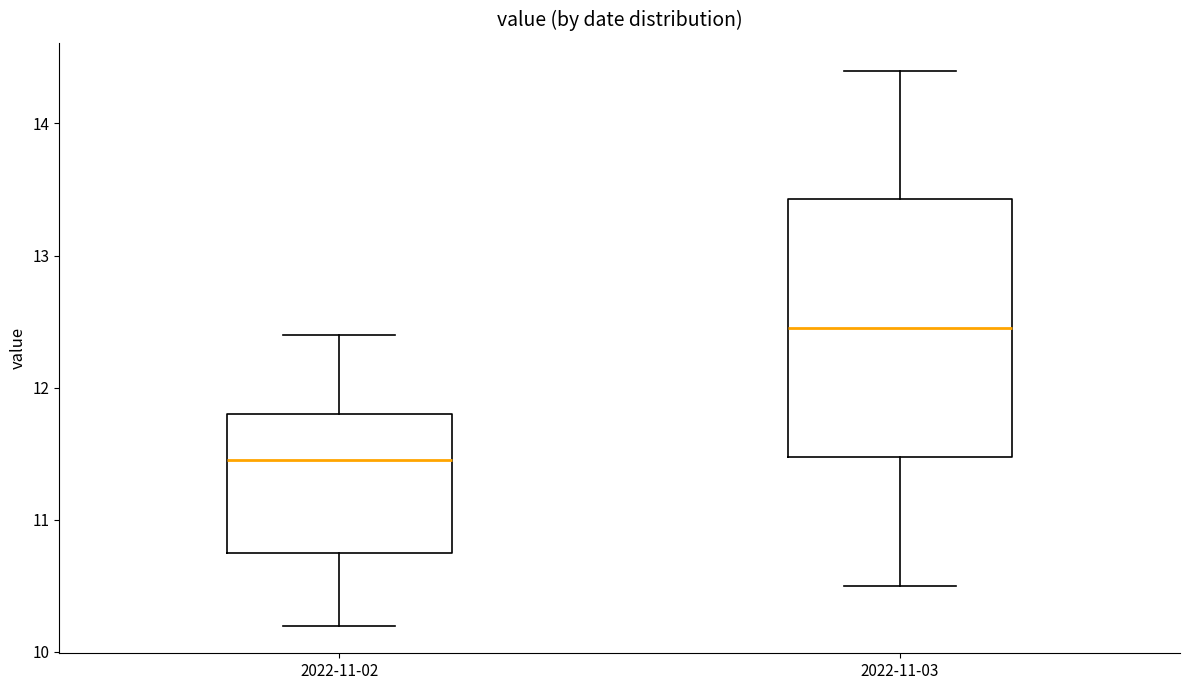

Where does the upper whisker of the box for 2022-11-03 end on the y-axis? The values are not printed on the chart, so give them approximately, as read against the axis.

14.4